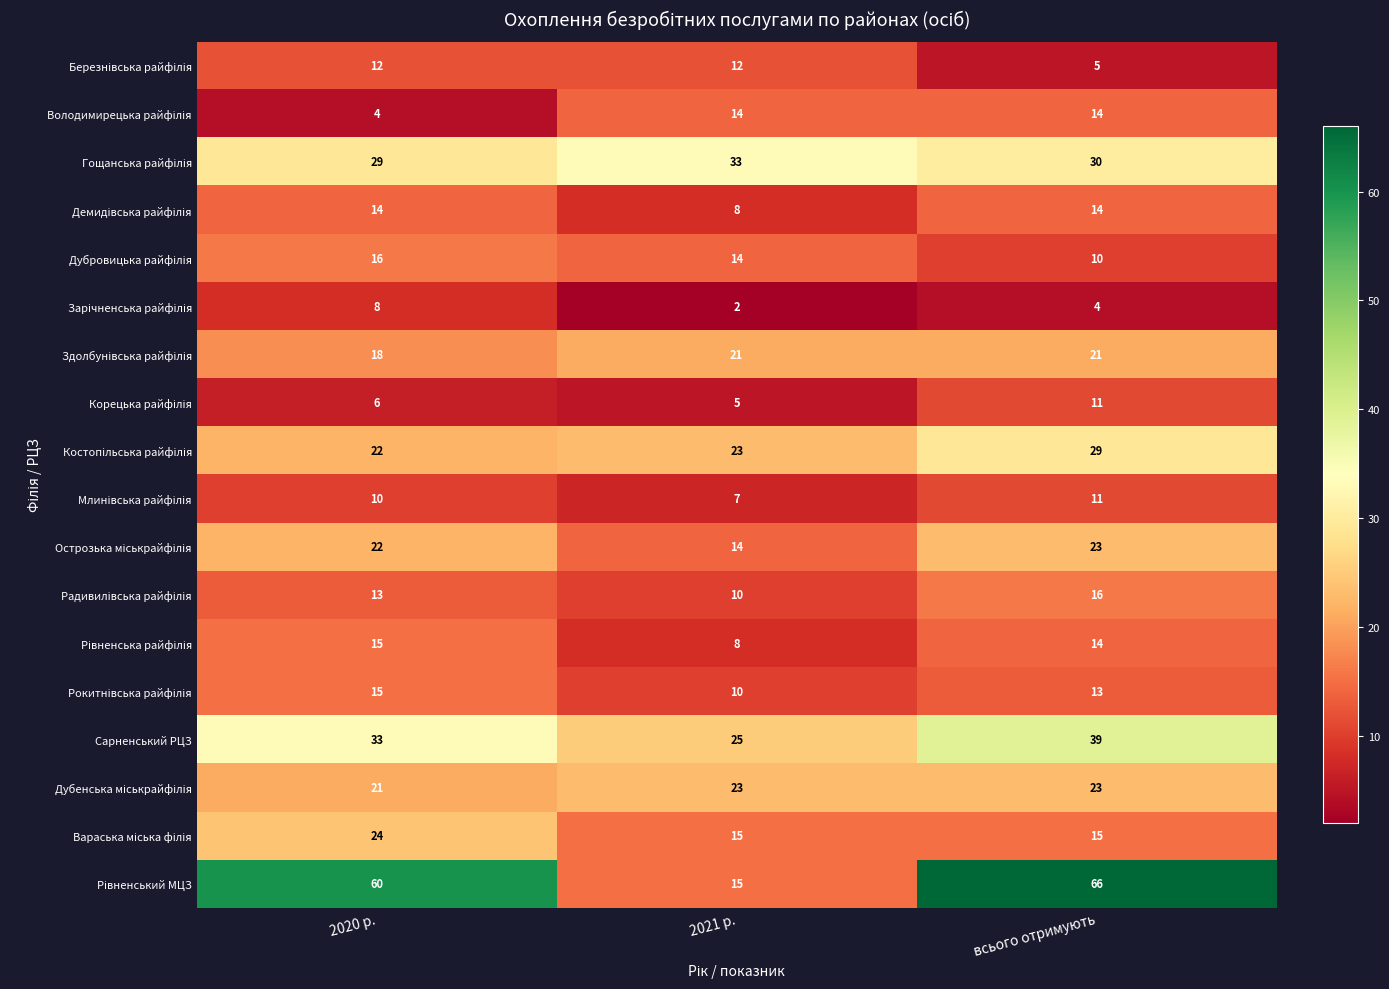

At which category is the sum across all series the highest?

всього отримують